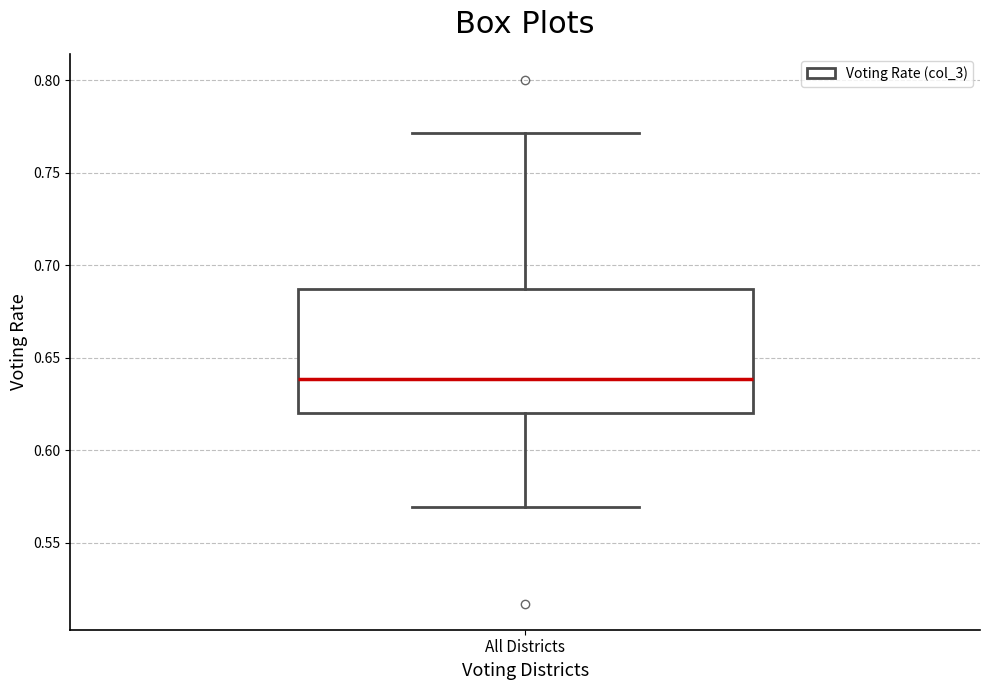

Where does the median line of the box for All Districts sit on the y-axis? The values are not printed on the chart, so give them approximately, as read against the axis.

0.640